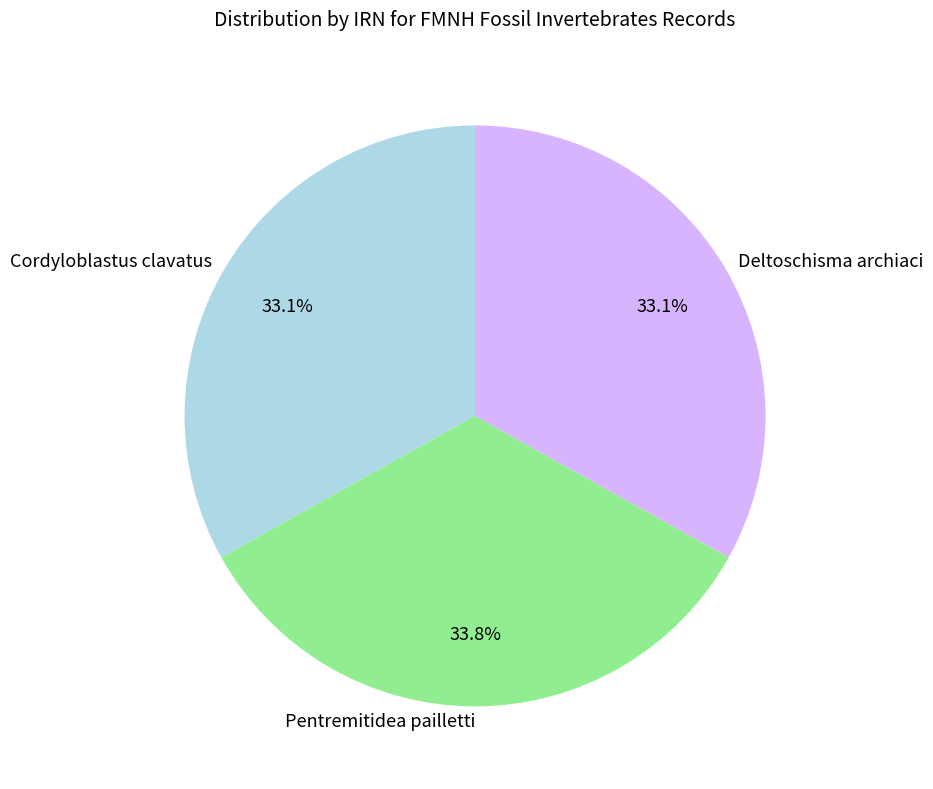

True or false: Deltoschisma archiaci accounts for 33% of the total.

True